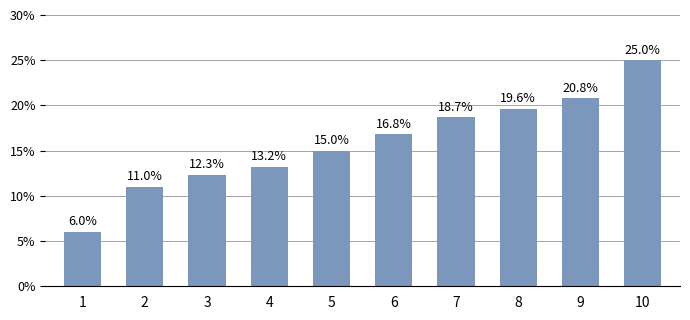

Which has a higher value, 3 or 4?

4